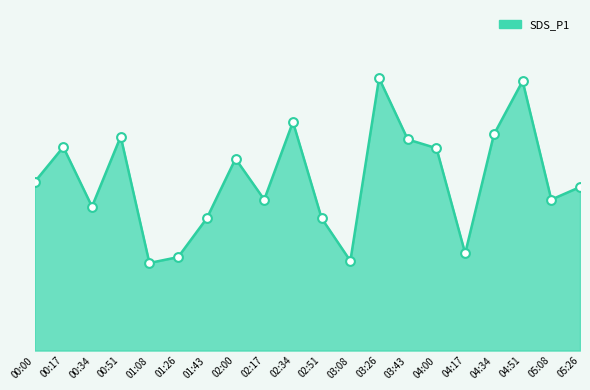

What is the change in value from 00:51 to 02:34?

+0.5